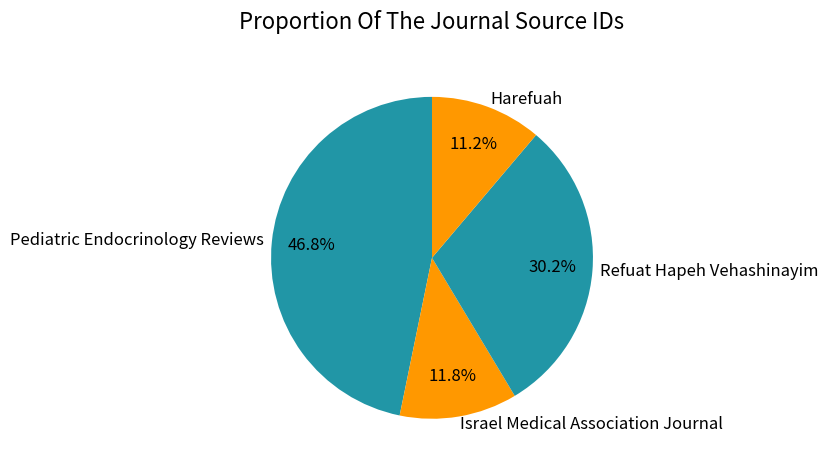

What is the smallest slice in the pie chart?

Harefuah